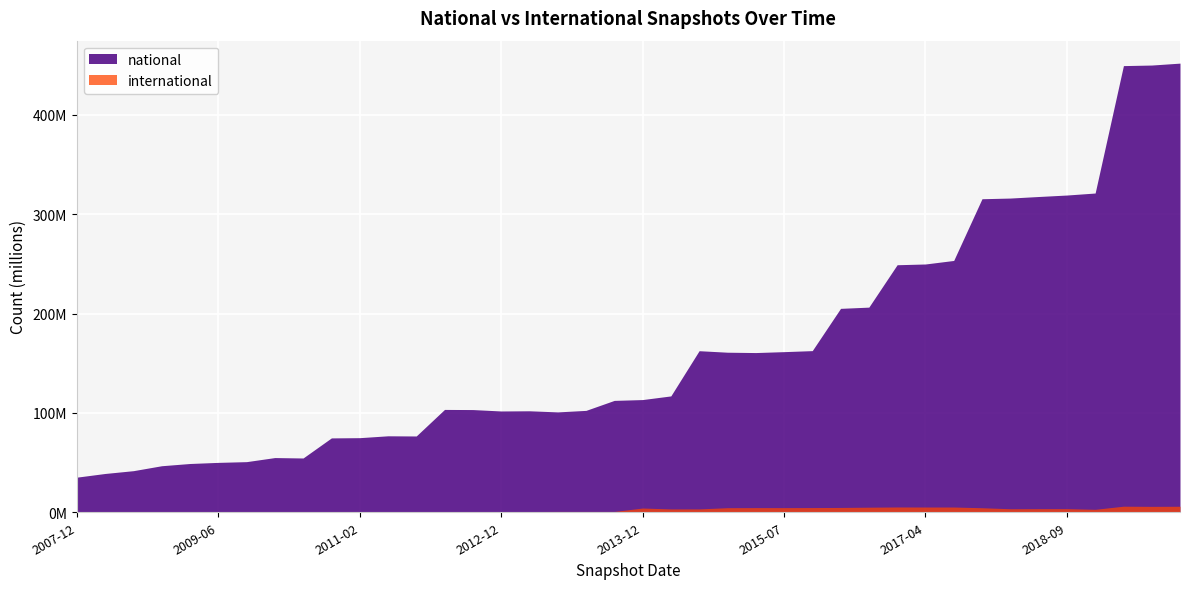

Which series has the largest total across all categories?

national